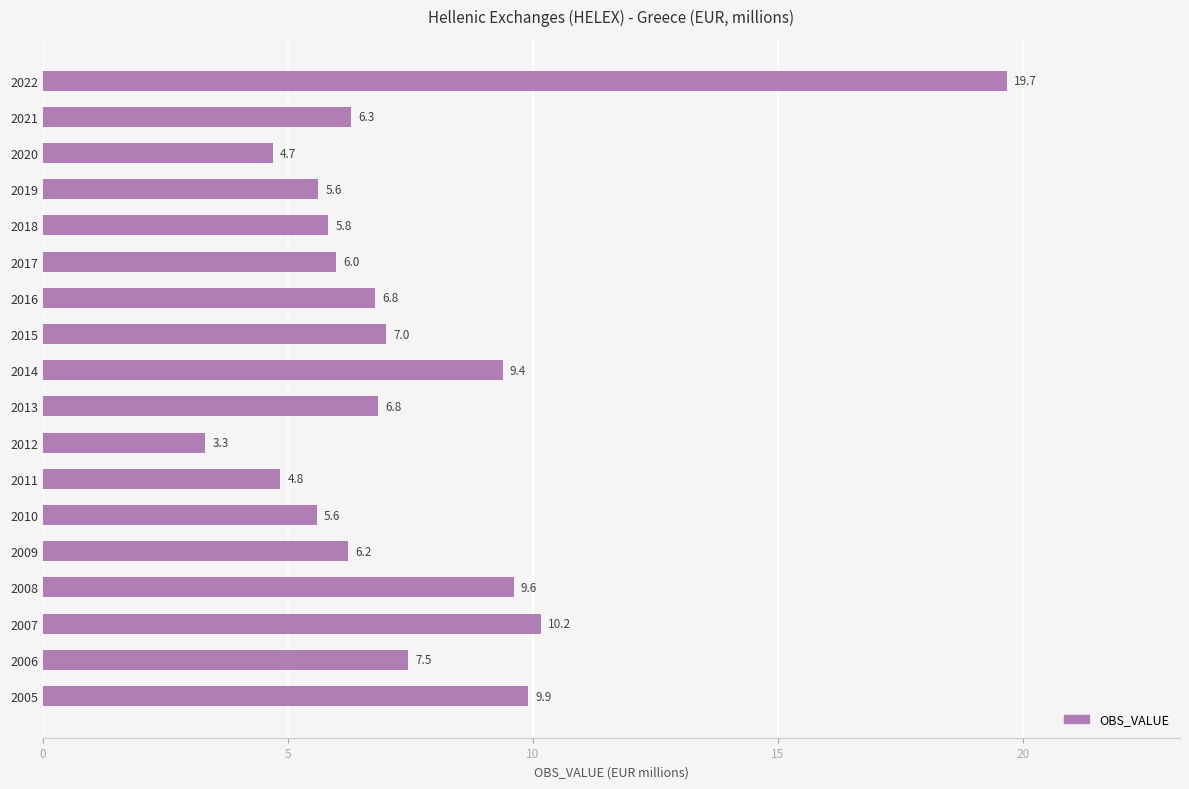

Count the number of data series in this chart.

1